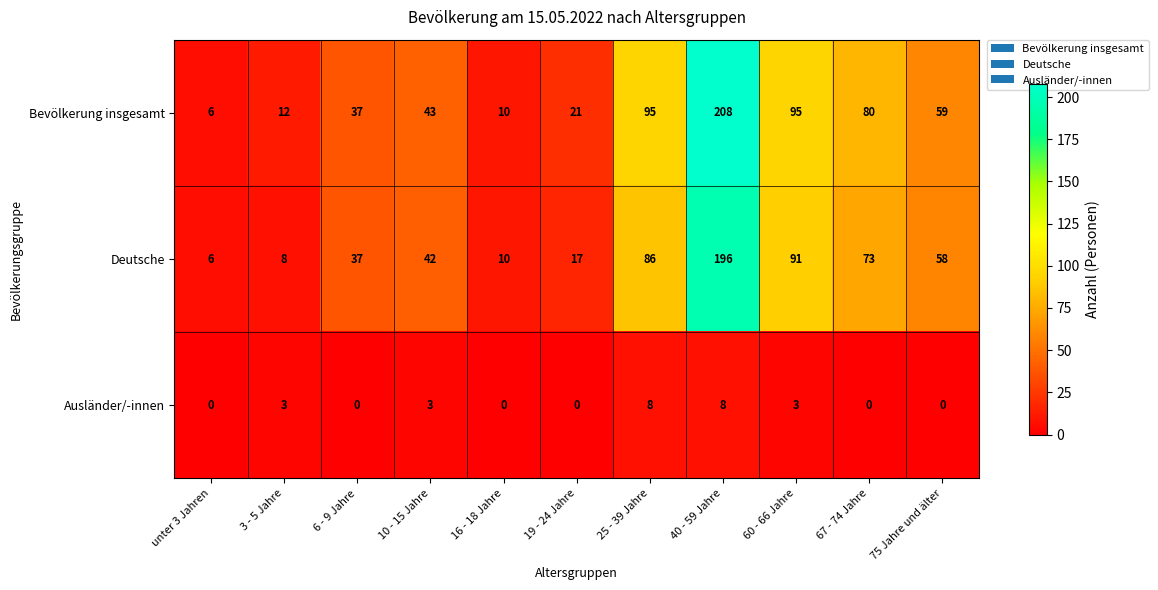

What is the maximum value shown in the chart?

208